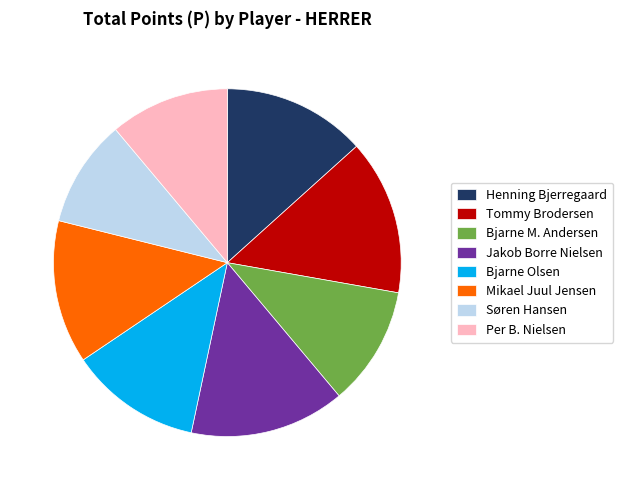

Count the number of slices in the pie.

8